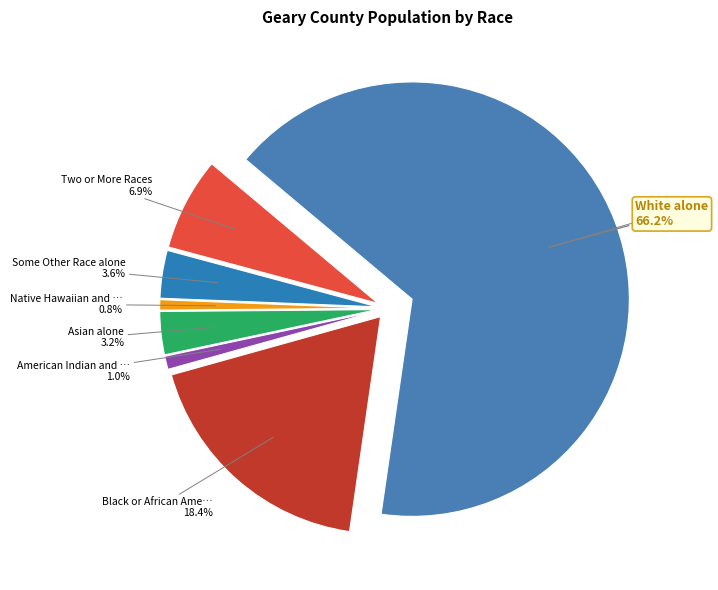

Count the number of slices in the pie.

7